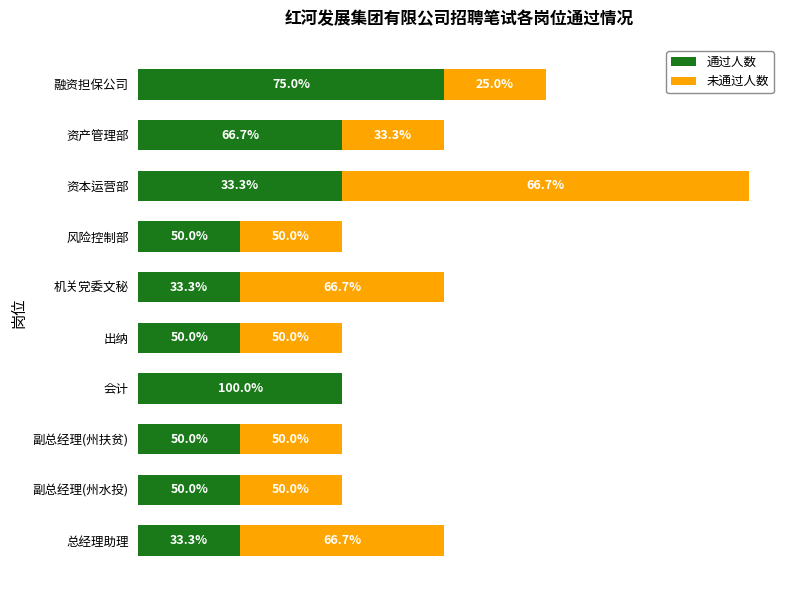

What are all the series names shown in the legend?

通过人数, 未通过人数